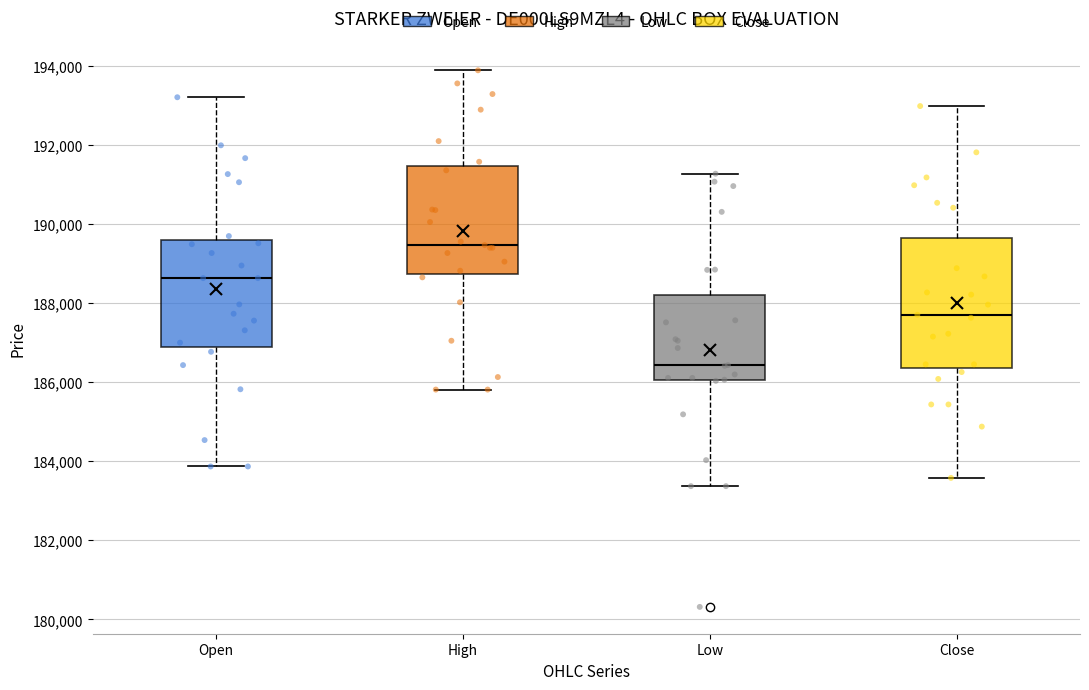

Where does the median line of the box for Close sit on the y-axis? The values are not printed on the chart, so give them approximately, as read against the axis.

187800